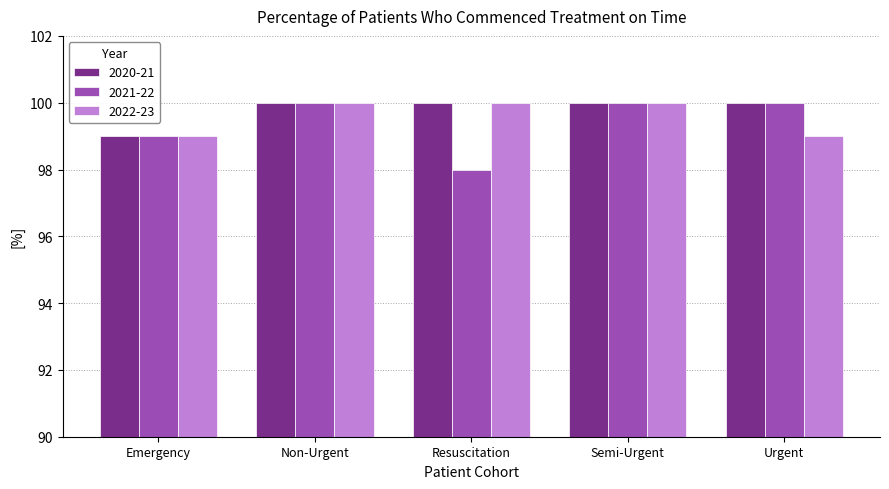

How many groups of bars are there?

5